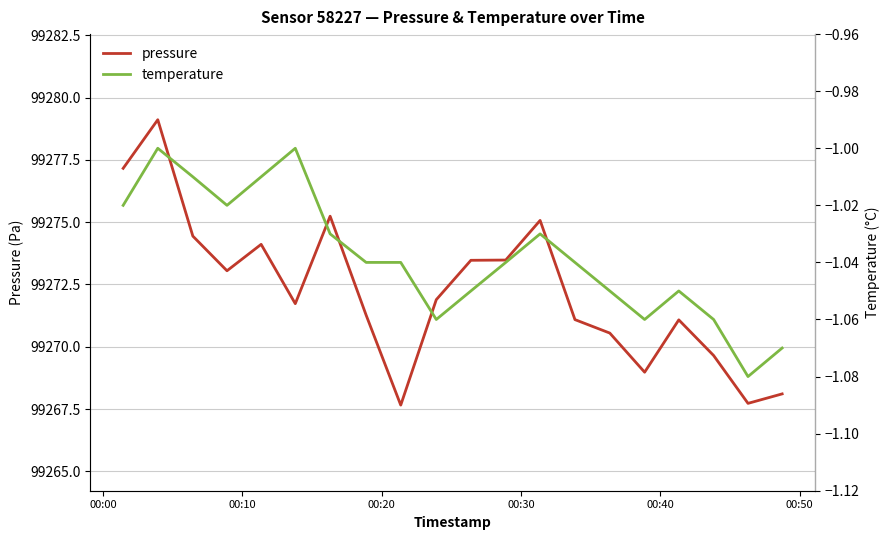

What is the highest value of the pressure series?

99279.1